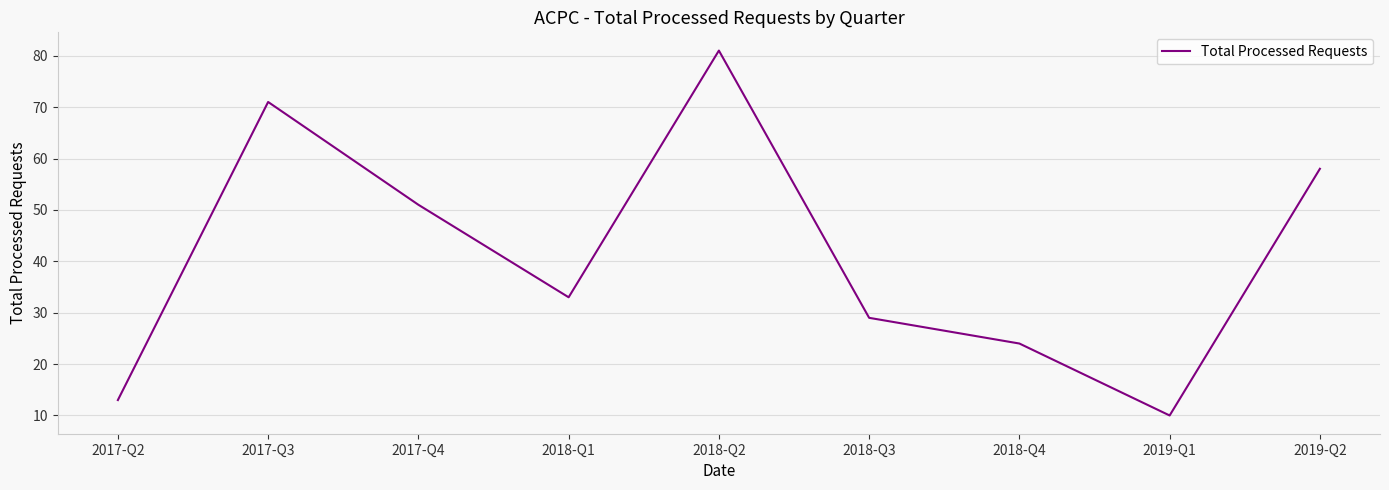

Is it true that the value at 2018-Q1 is 33?

True